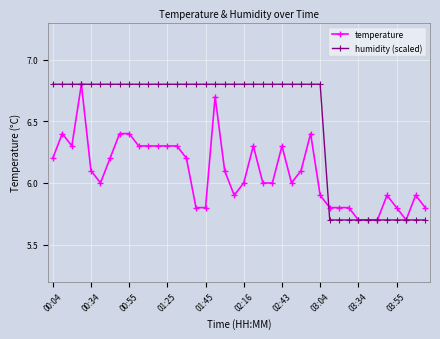

List the series in order of their overall mean, lowest first.

temperature, humidity (scaled)